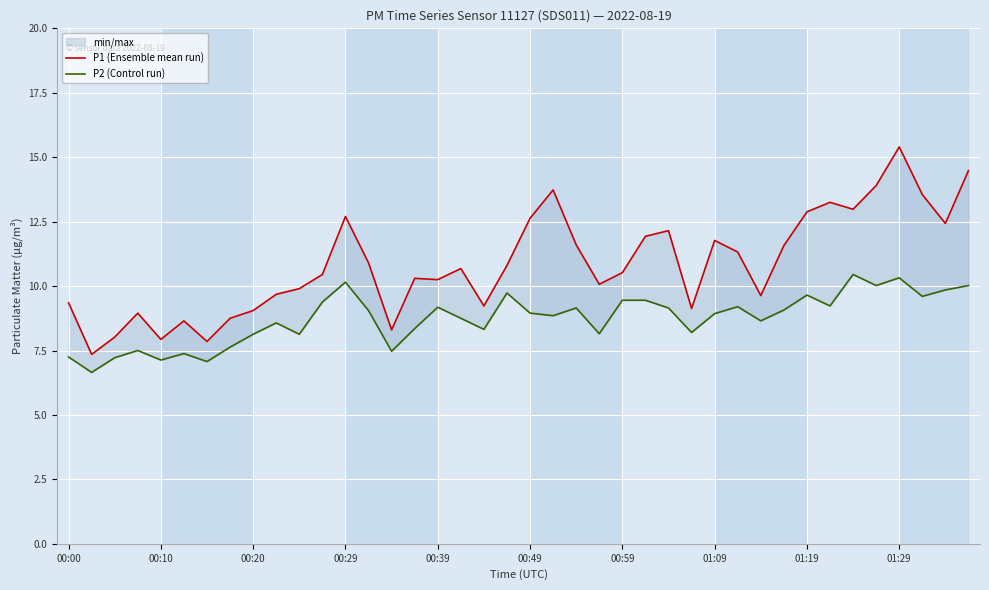

What is the sum of the P2 (Control run) values at 17 and 10?

16.9